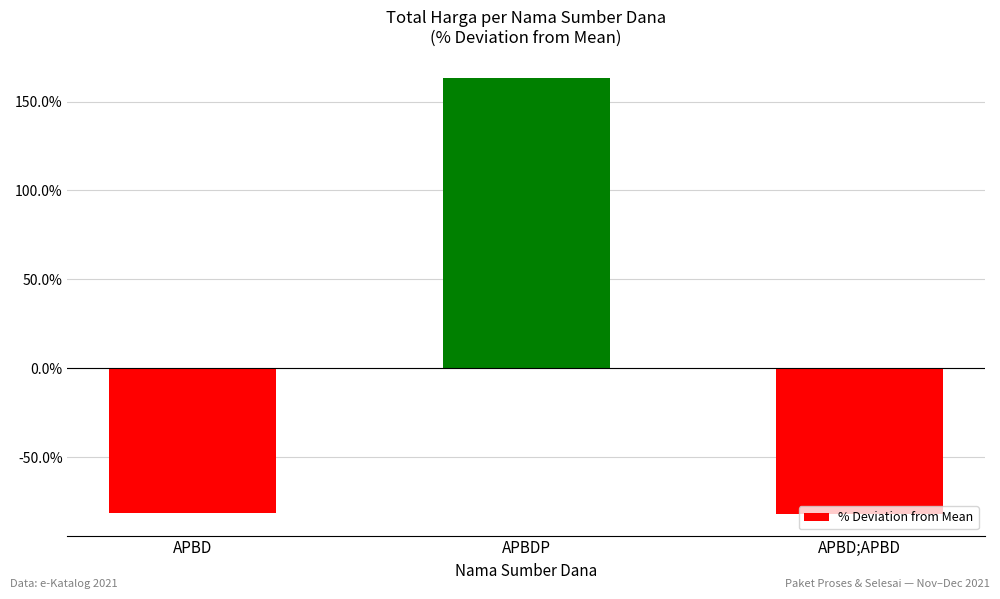

How many negative values are there?

2